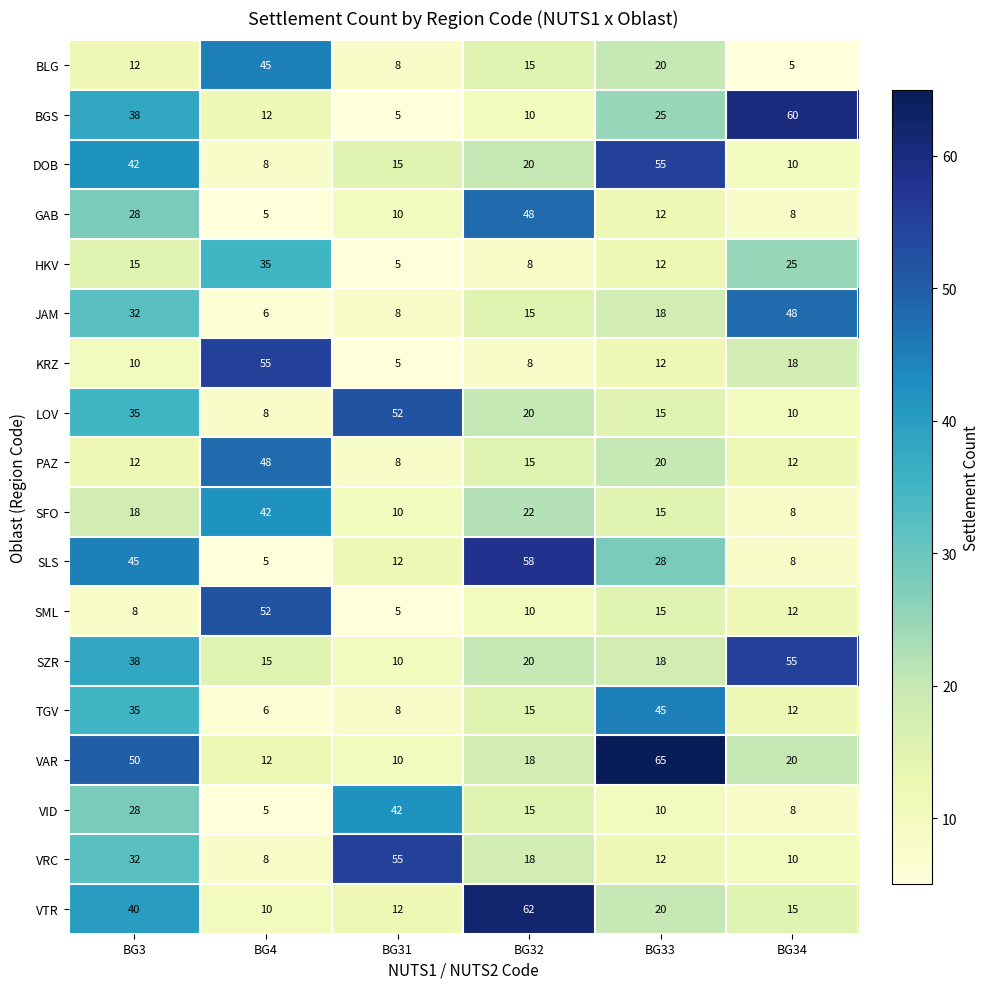

Where does the LOV series first go above 20?

BG3